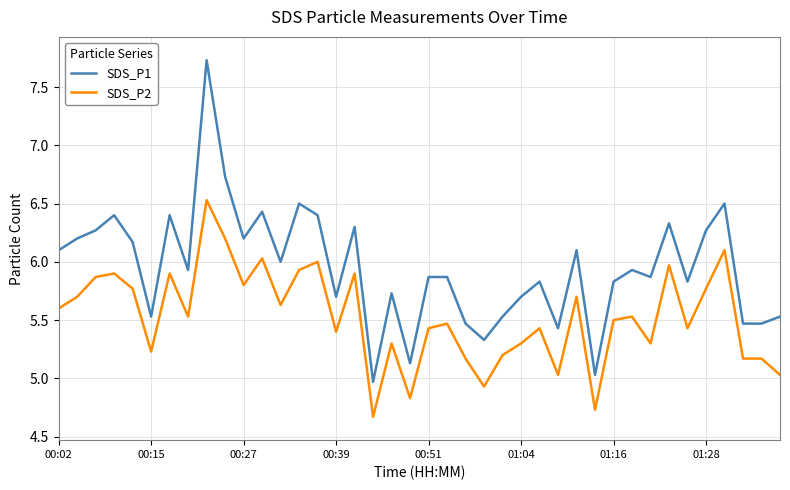

Does the chart display data point markers on the line(s)?

No